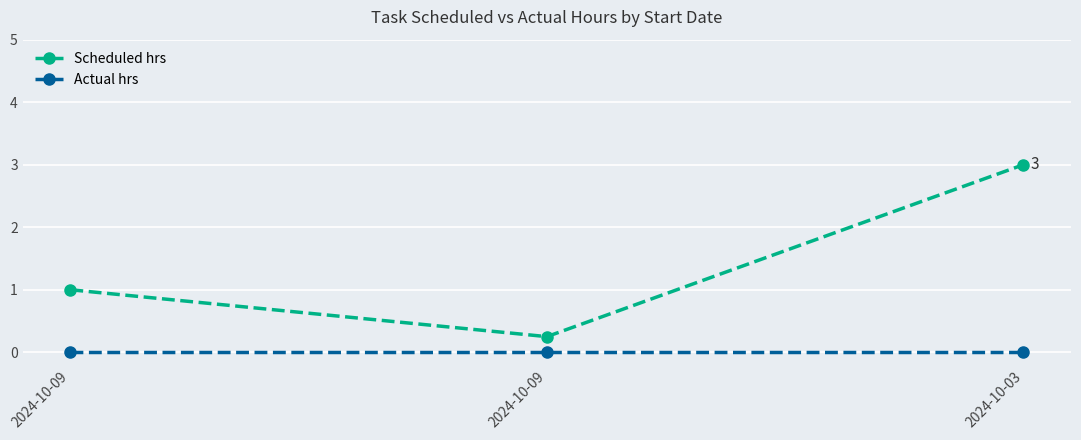

What are all the series names shown in the legend?

Scheduled hrs, Actual hrs